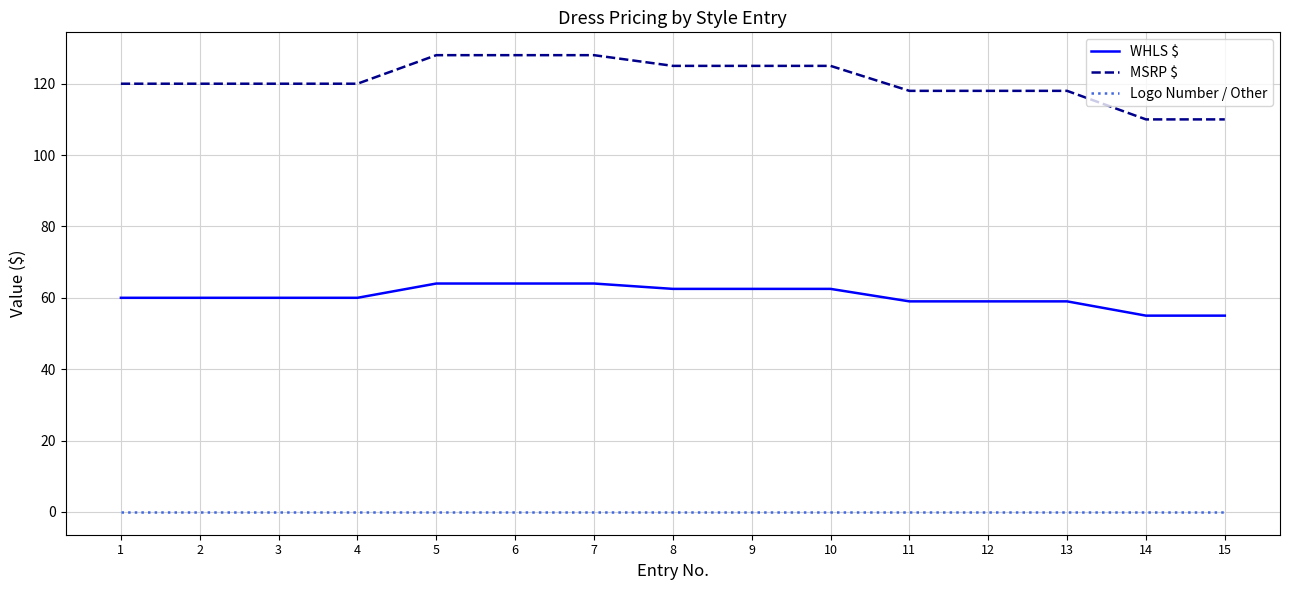

The value of WHLS $ at 11 is 59.0. True or false?

True